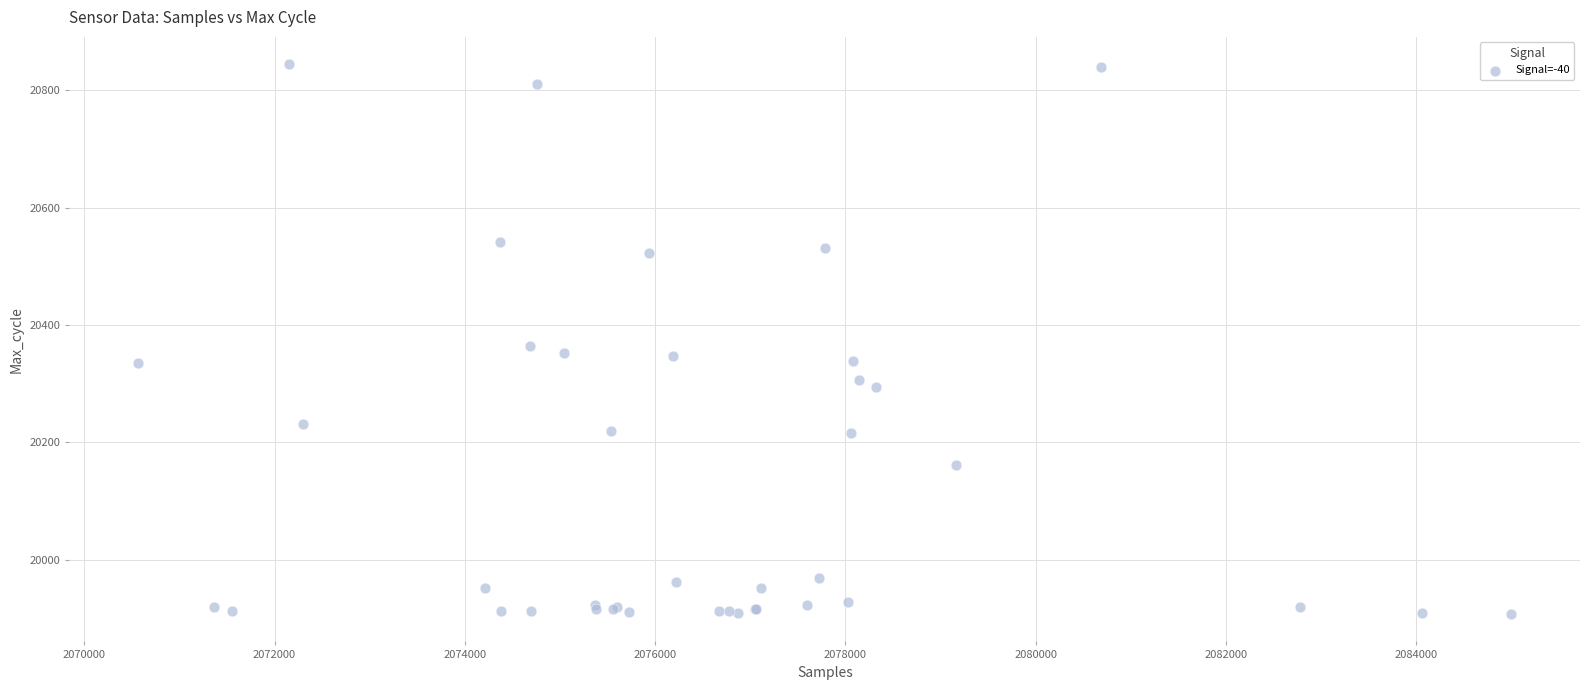

What Y value in the scatter plot is closest to 20376?

20364